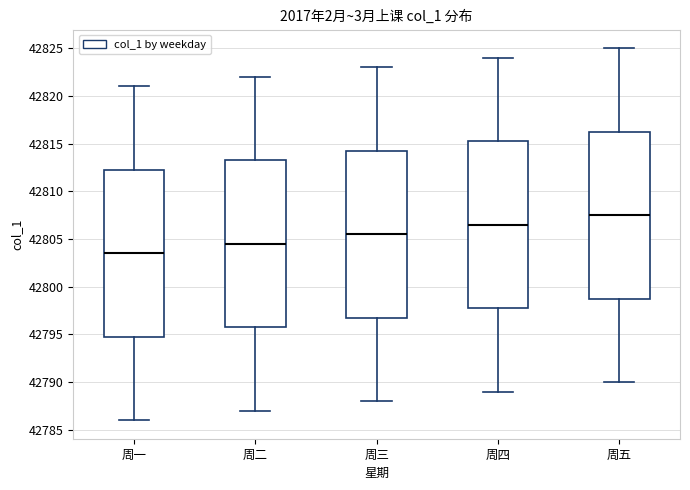

Where is the upper edge of the box for 周五 on the y-axis? The values are not printed on the chart, so give them approximately, as read against the axis.

42816.5